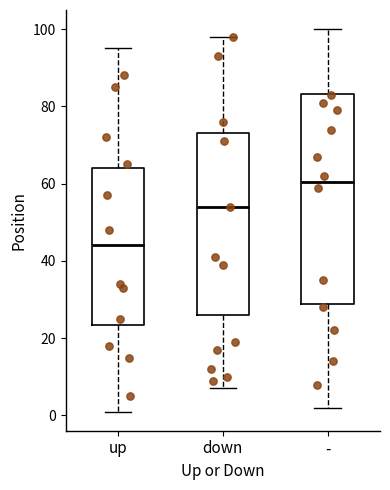

Where is the upper edge of the box for down on the y-axis? The values are not printed on the chart, so give them approximately, as read against the axis.

74